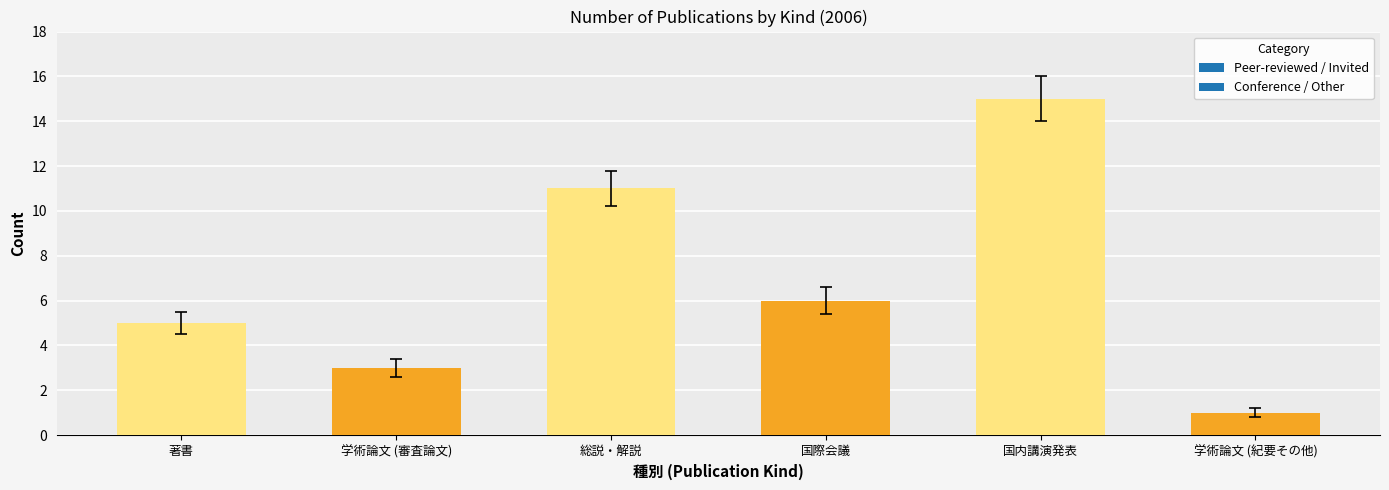

At which category does the chart reach its peak across all series?

国内講演発表